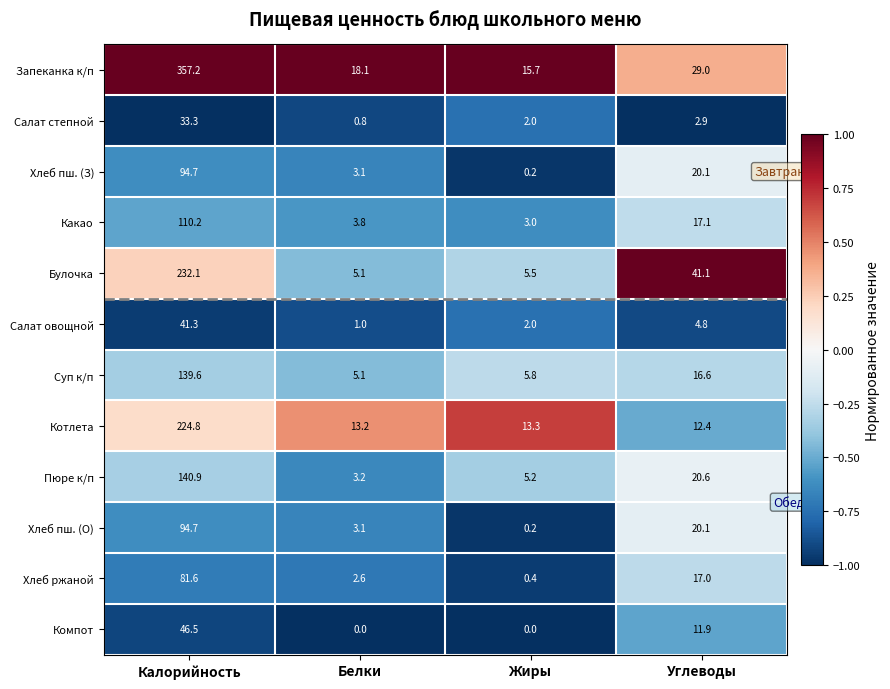

What is the average value of the Какао series?

33.5